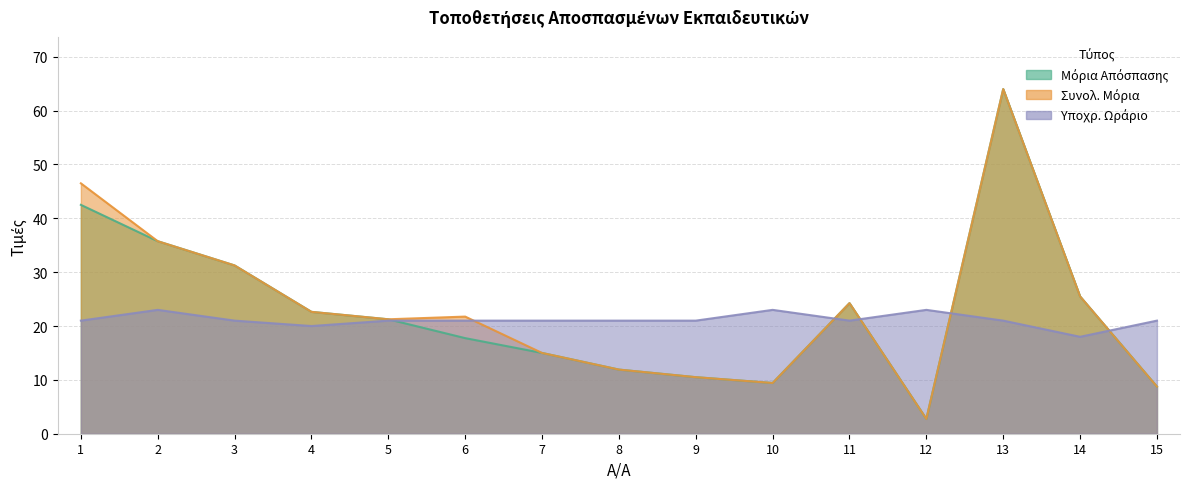

How many lines are shown in the chart?

3